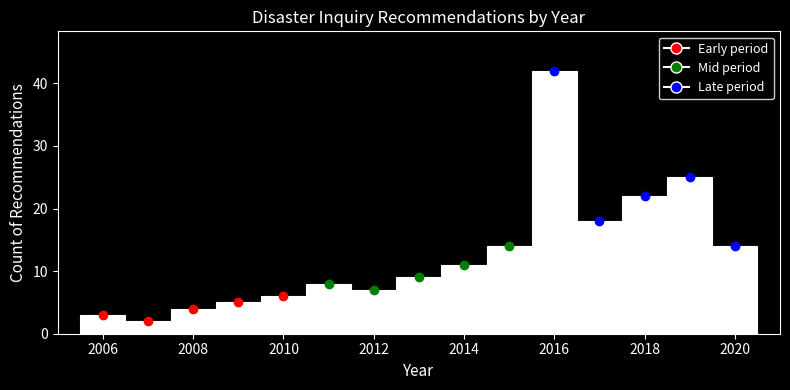

Over which range of the x-axis is the bar tallest?

2015.5 to 2016.5